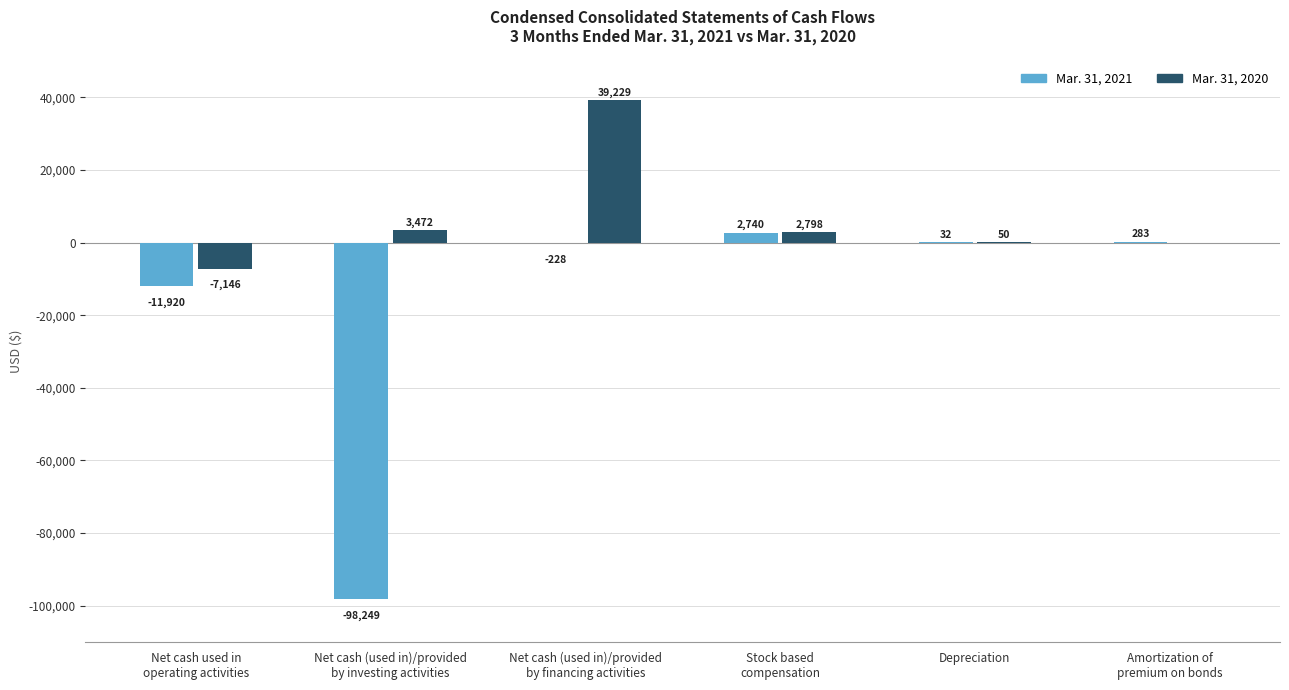

Which series has the largest total across all categories?

Mar. 31, 2020